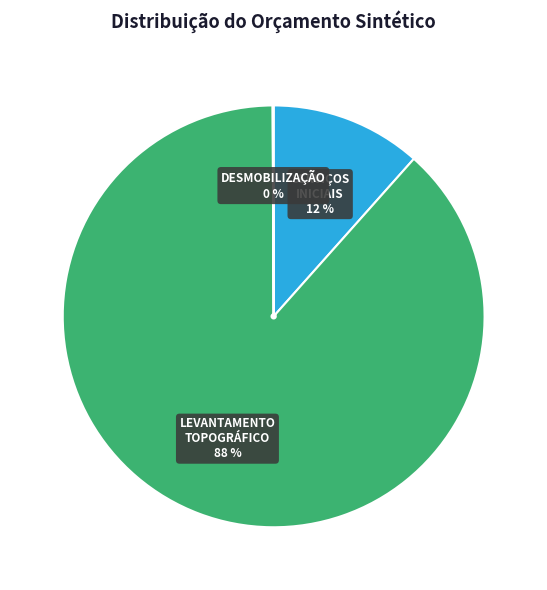

To the nearest percent, what is the average slice percentage?

33%